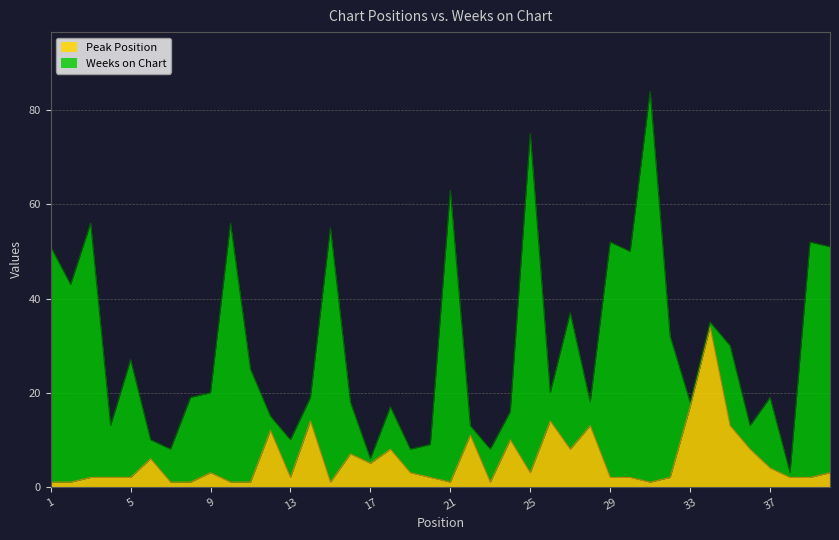

What is the difference between the values at 19 and 5?

1